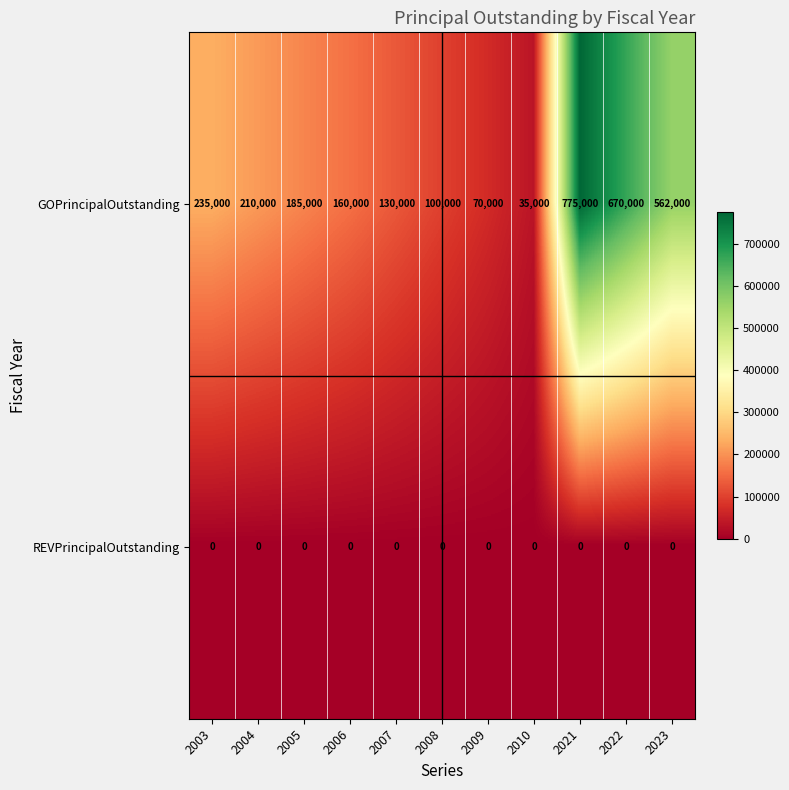

What is the maximum value shown in the chart?

775000